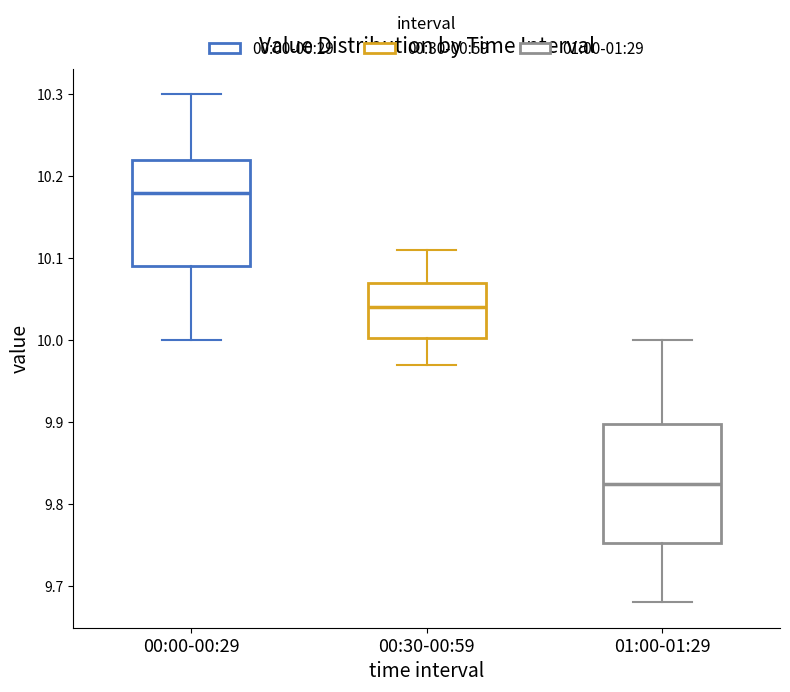

Which box's median line is the highest?

00:00-00:29